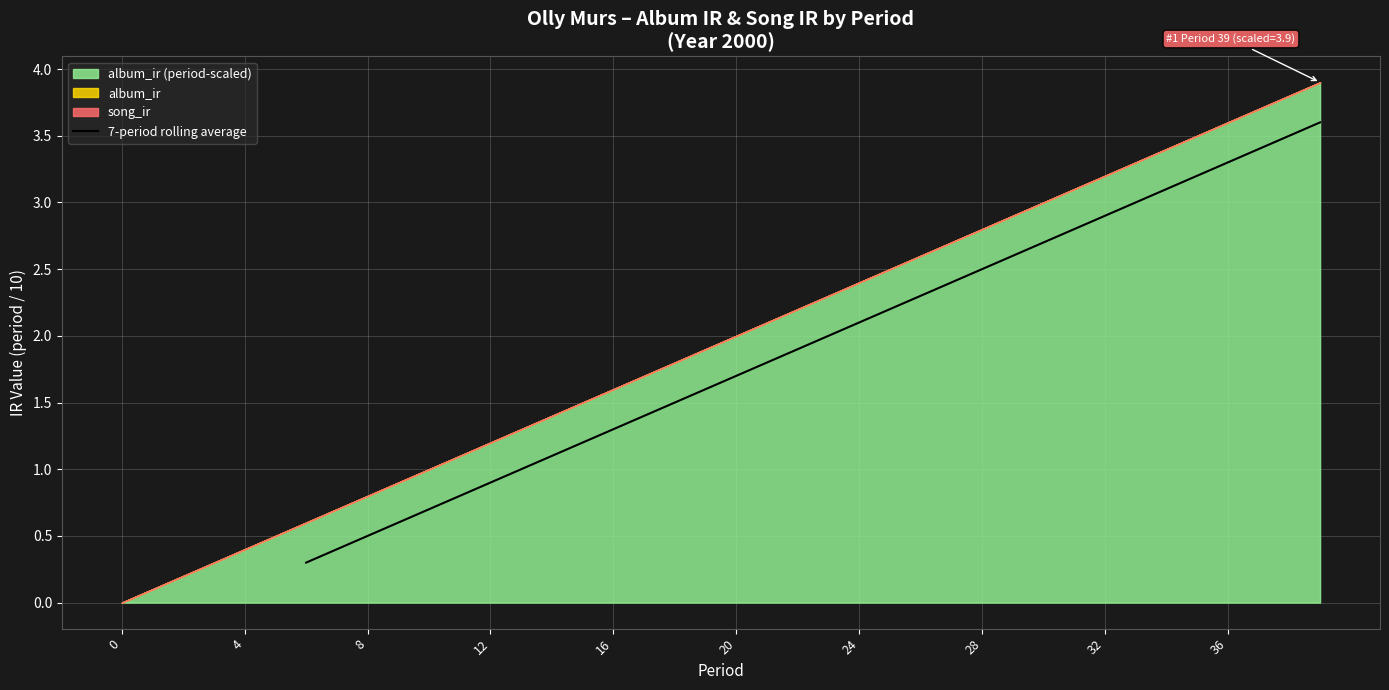

How many data points are above 1?

26